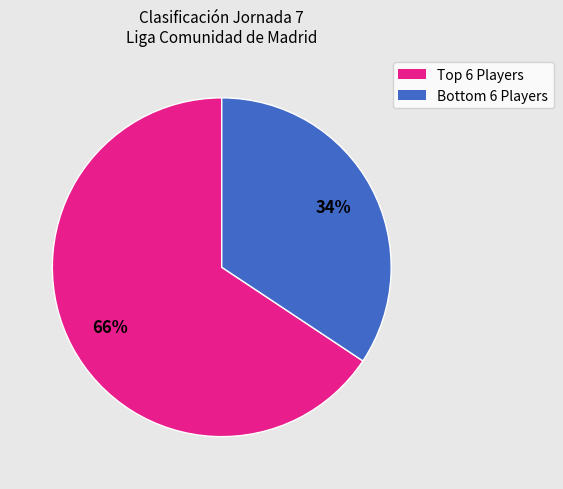

To the nearest percent, what is the average slice percentage?

50%